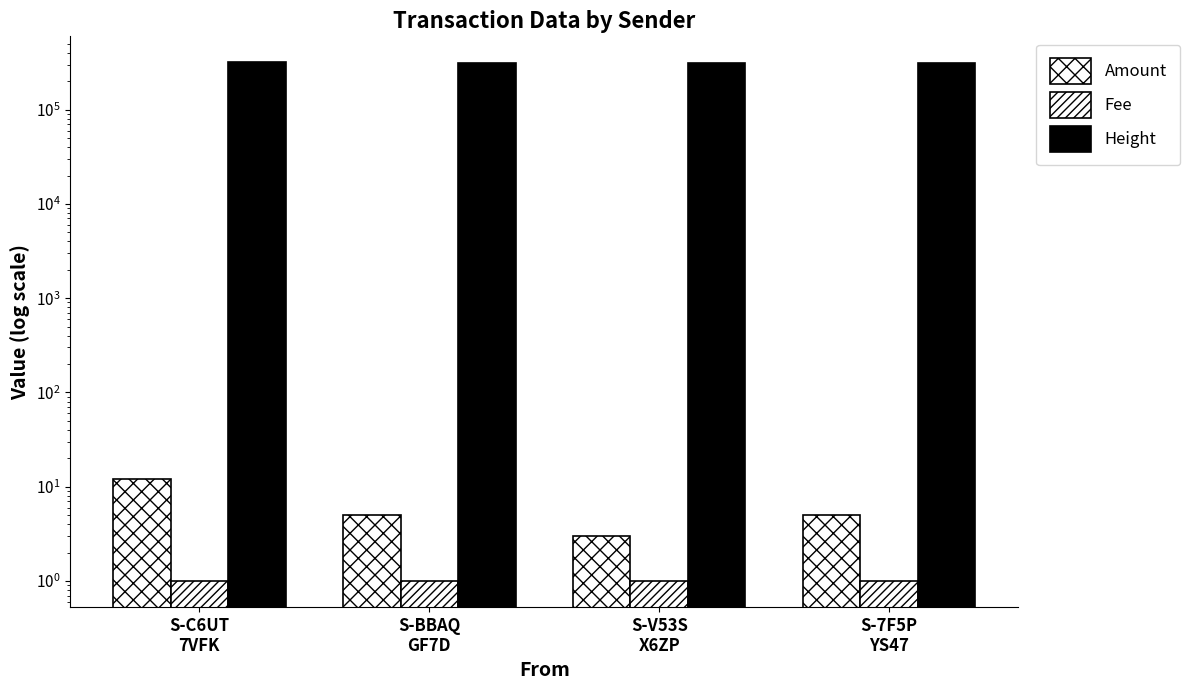

True or false: Height has a value of 181776 at S-7F5P
YS47.

False